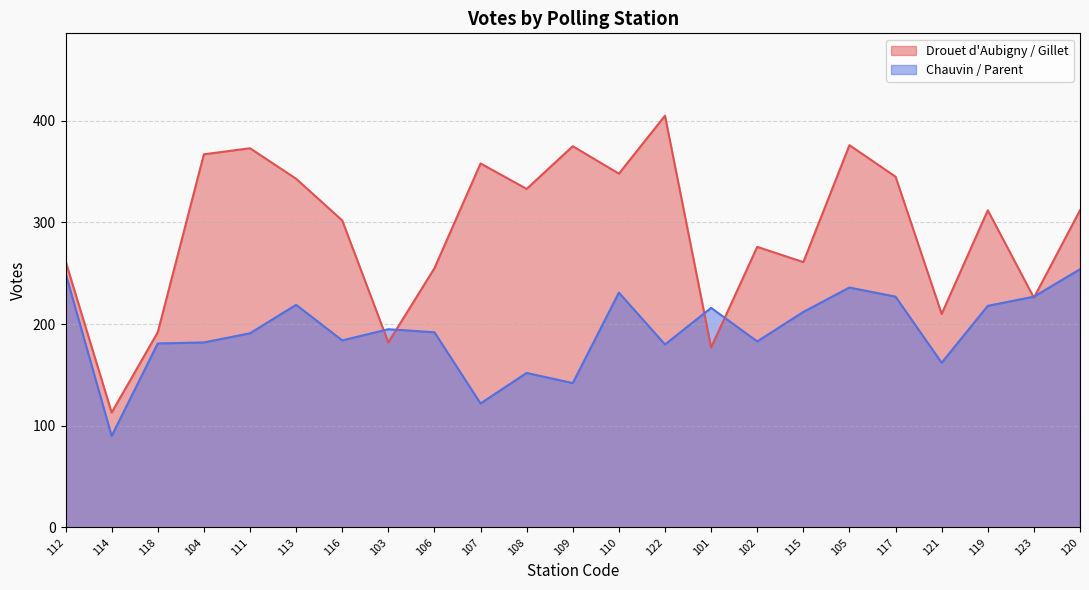

Which series has the widest spread of values?

Drouet d'Aubigny / Gillet